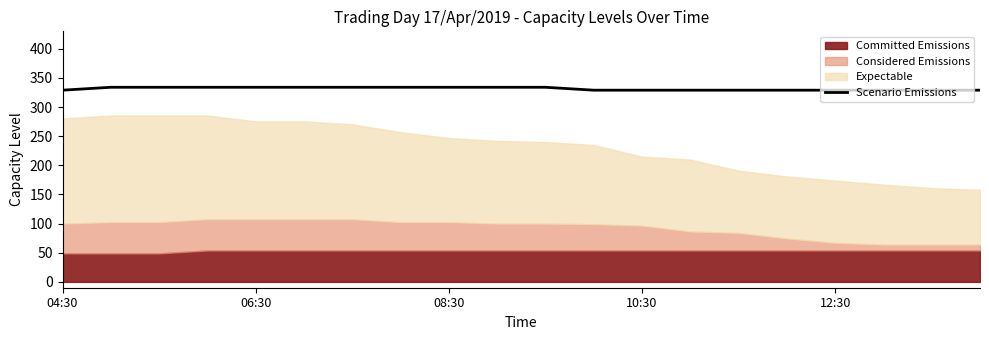

The Scenario Emissions series shows 189 at 08:30. True or false?

False